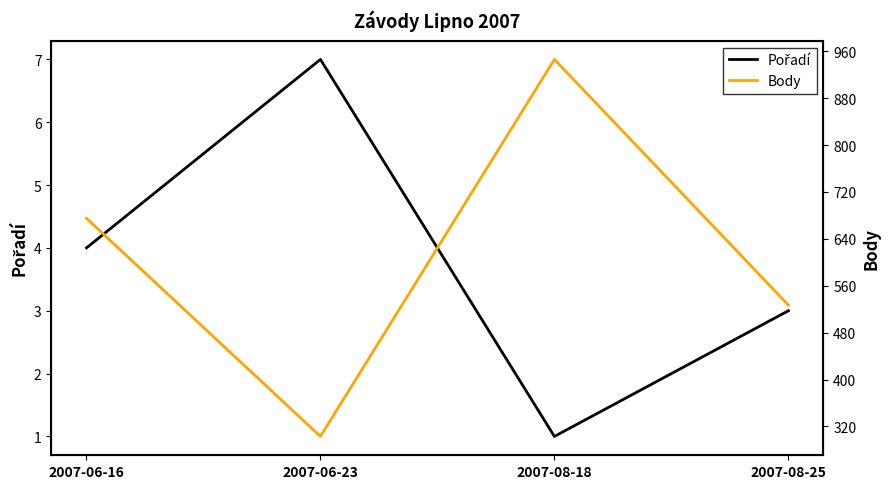

Rank the categories by Pořadí value from lowest to highest.

2007-08-18, 2007-08-25, 2007-06-16, 2007-06-23